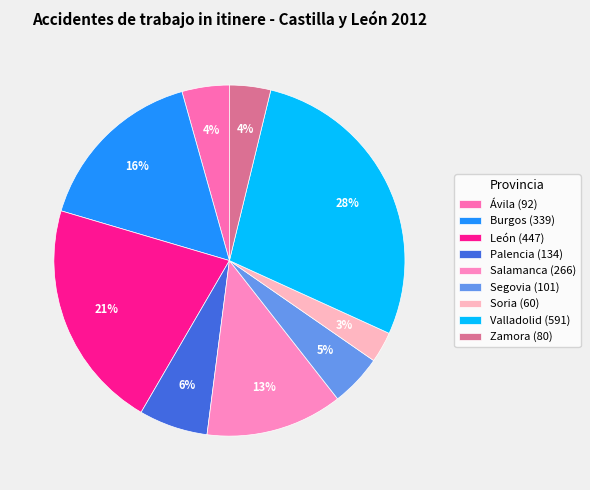

Does Salamanca represent more than half of the total?

No